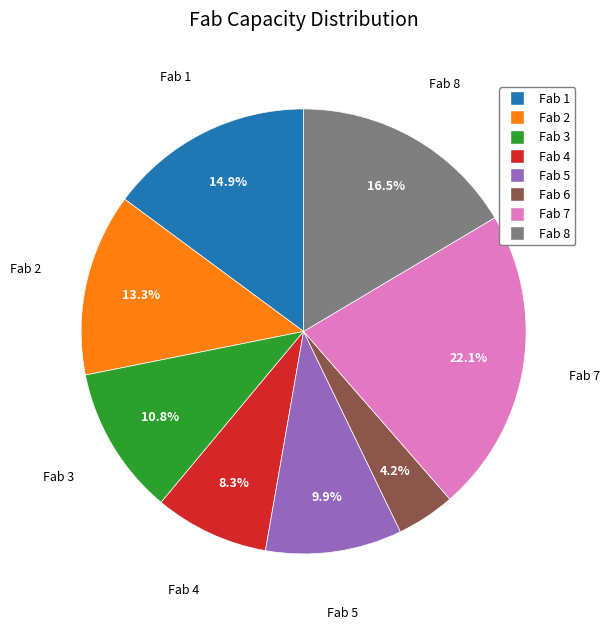

To the nearest percent, what is the difference between the Fab 2 and Fab 6 slice percentages?

9%